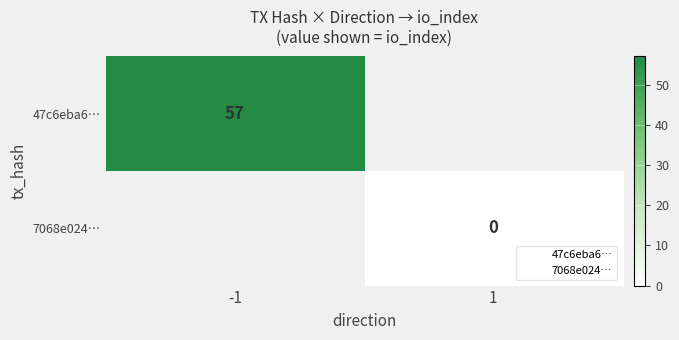

Which category has the lowest value in the 7068e024… series?

-1